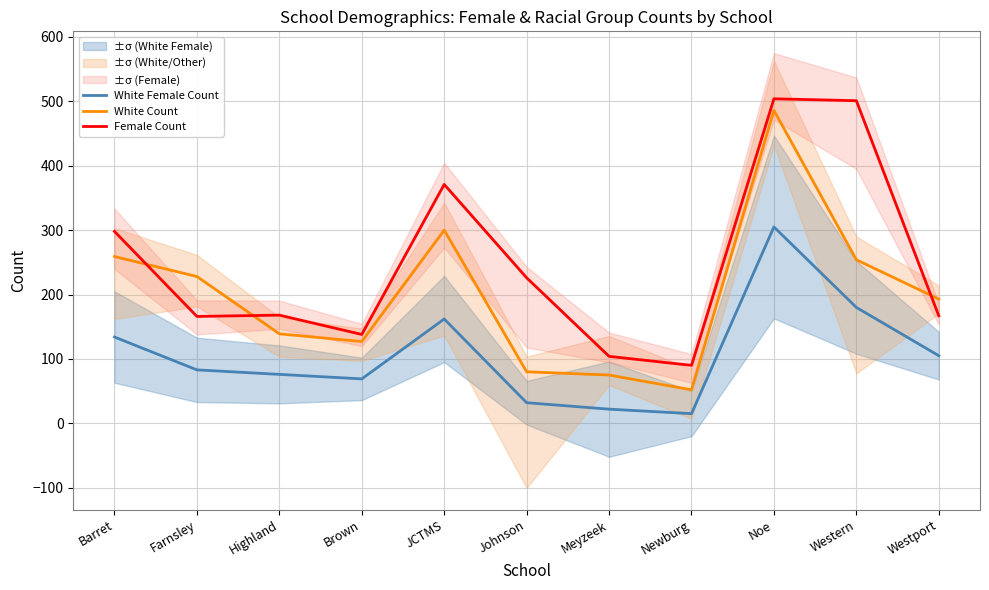

True or false: White Female Count and Female Count cross at least once.

False